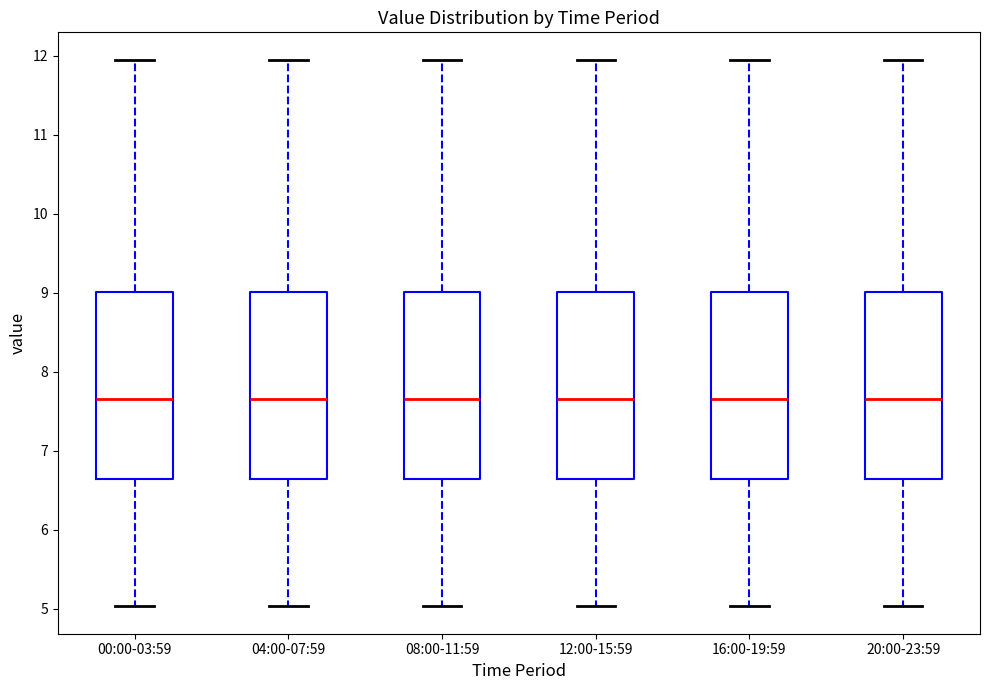

Where does the upper whisker of the box for 08:00-11:59 end on the y-axis? The values are not printed on the chart, so give them approximately, as read against the axis.

12.0